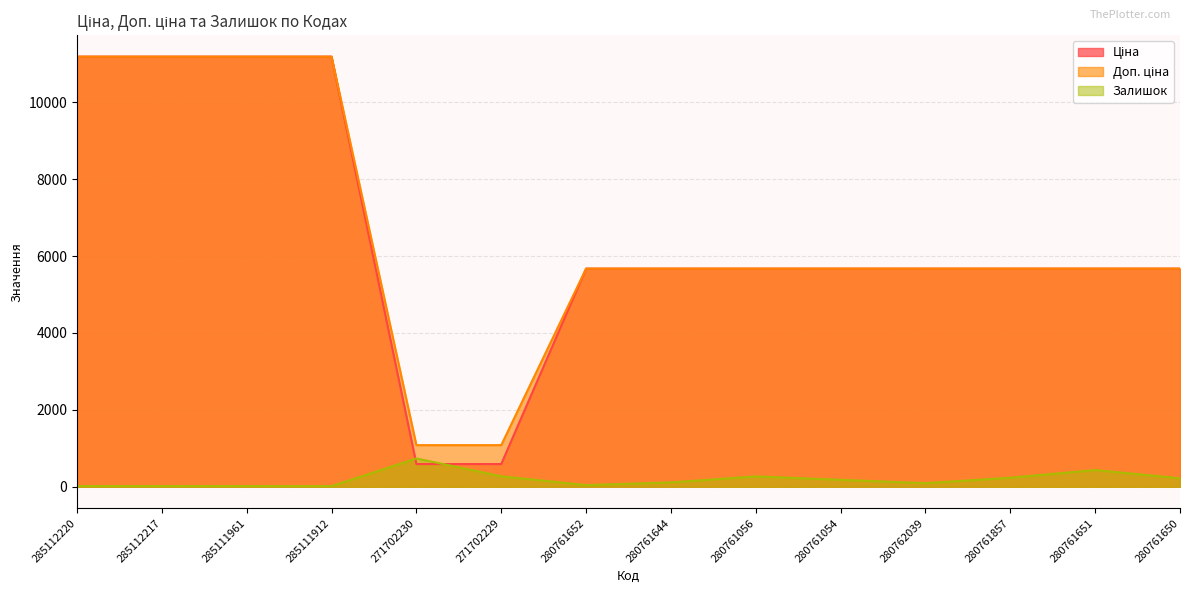

At 280762039, list the series in order from largest to smallest.

Ціна, Доп. ціна, Залишок